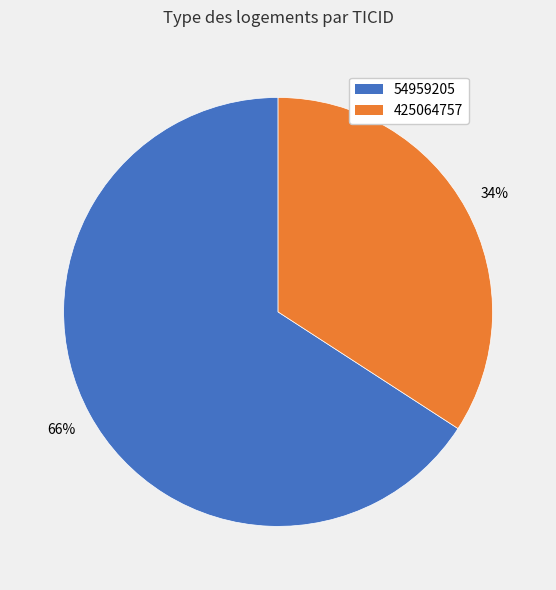

Do 54959205 and 425064757 together represent more than half of the pie?

Yes